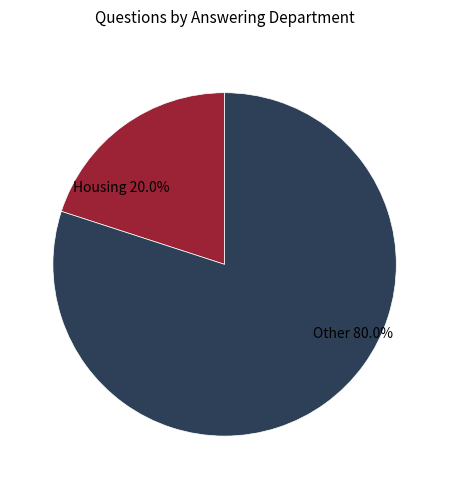

To the nearest percent, what is the difference between the largest and smallest slice percentages?

60%